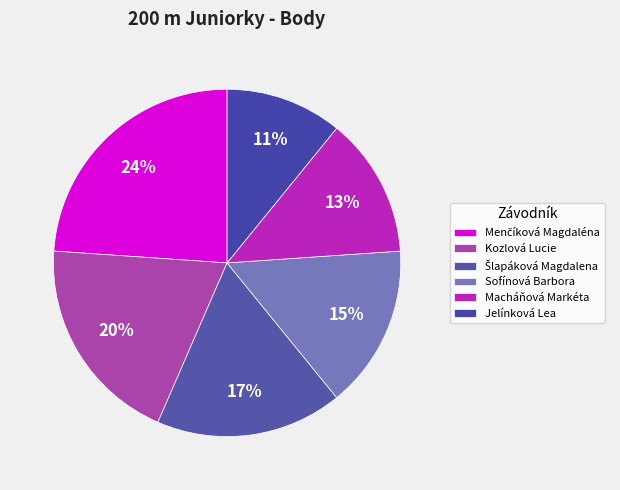

Rank the categories by value from highest to lowest.

Menčíková Magdaléna, Kozlová Lucie, Šlapáková Magdalena, Sofínová Barbora, Macháňová Markéta, Jelínková Lea